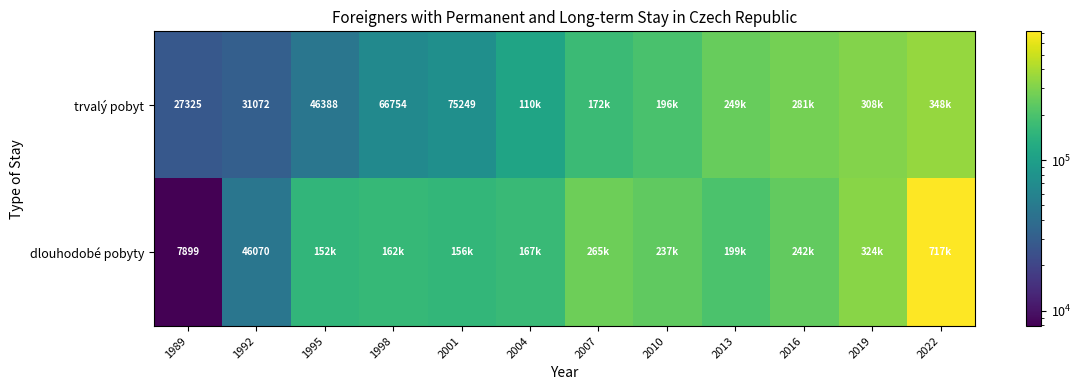

The dlouhodobé pobyty series shows 69440 at 1992. True or false?

False